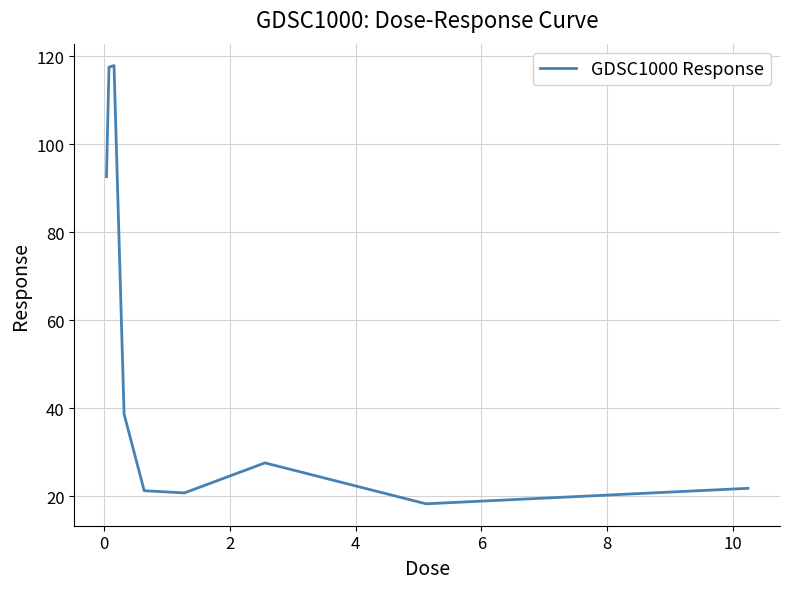

What is the greatest value displayed?

117.9